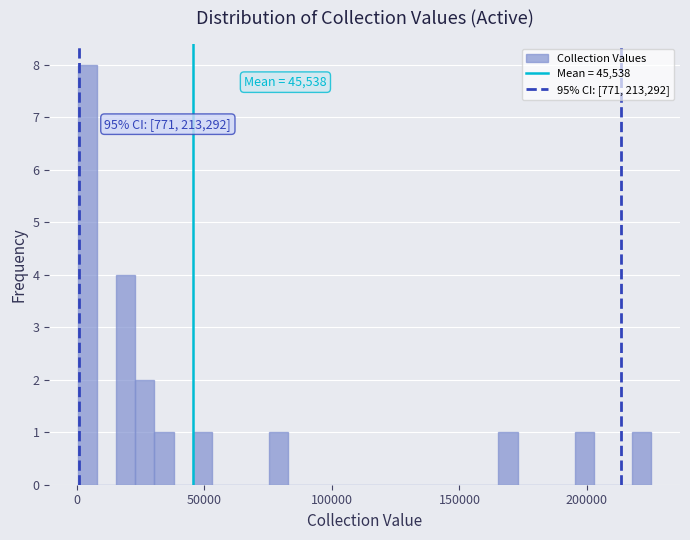

Read against the x-axis, roughly where is the centre of the tallest bar?

5000